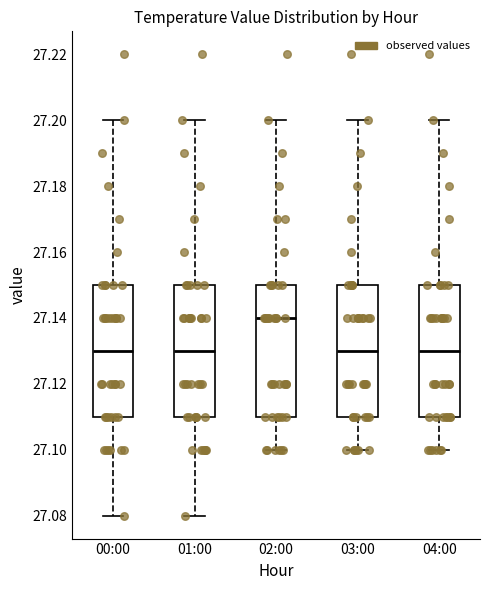

Where is the lower edge of the box for 00:00 on the y-axis? The values are not printed on the chart, so give them approximately, as read against the axis.

27.11